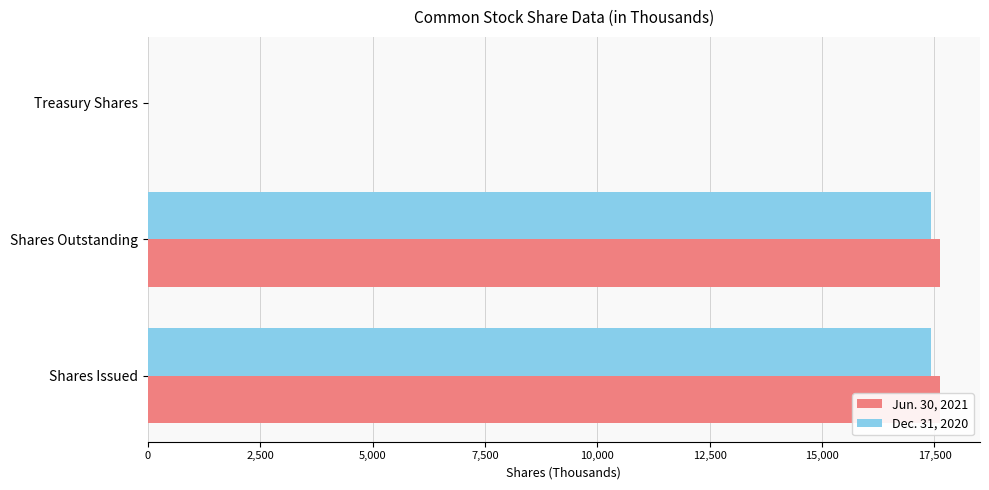

Are the bars grouped side by side (vs. stacked)?

Yes